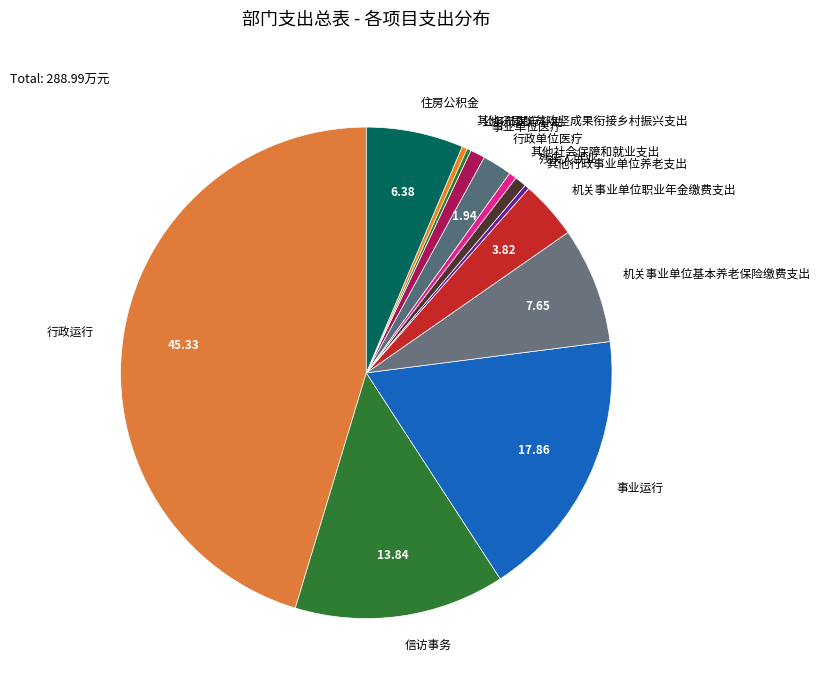

Is there a majority slice in this chart?

No